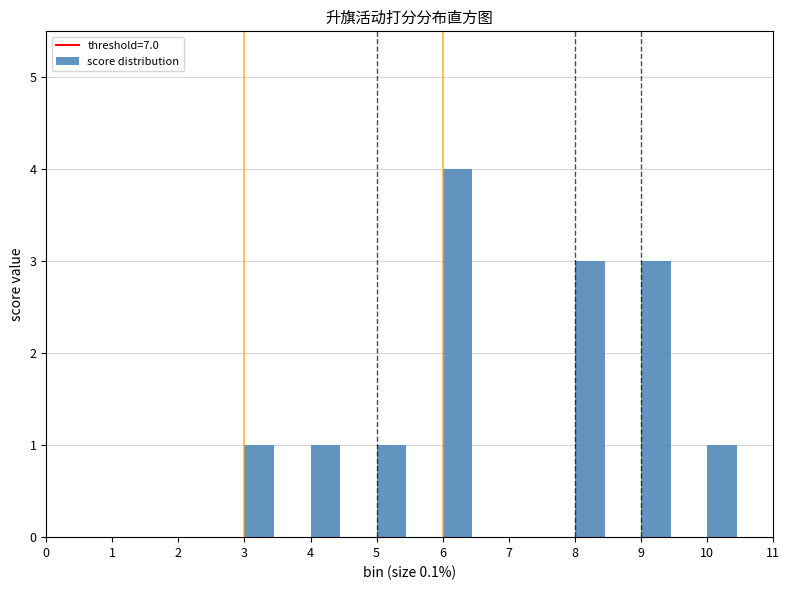

What is the height of the bar covering 5.0 to 5.5 on the x-axis? The values are not printed on the chart, so give them approximately, as read against the axis.

1